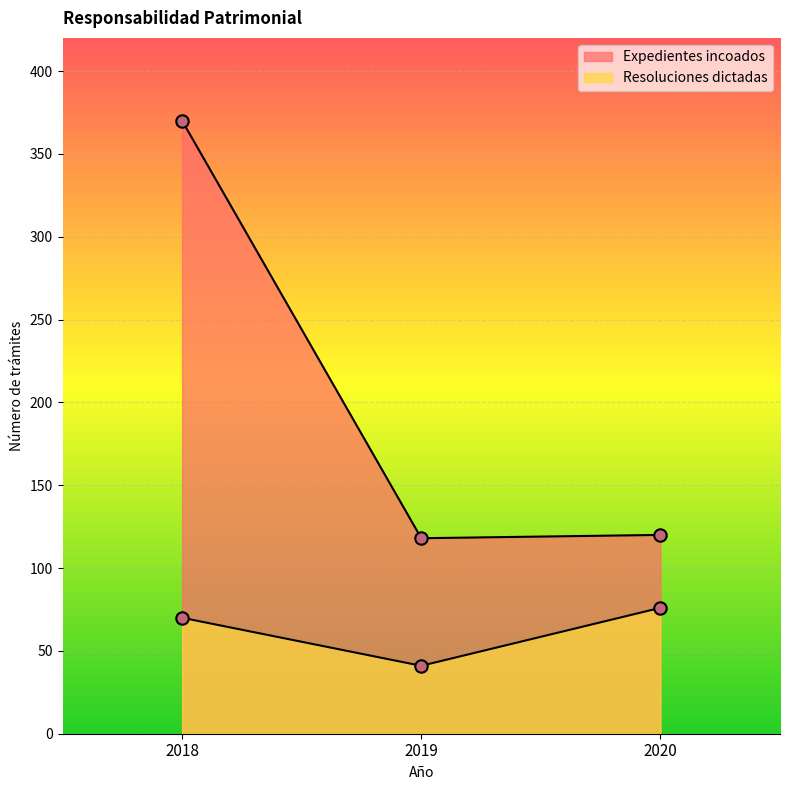

Is the value of Resoluciones dictadas at 2019 greater than the value of Expedientes incoados at 2018?

No